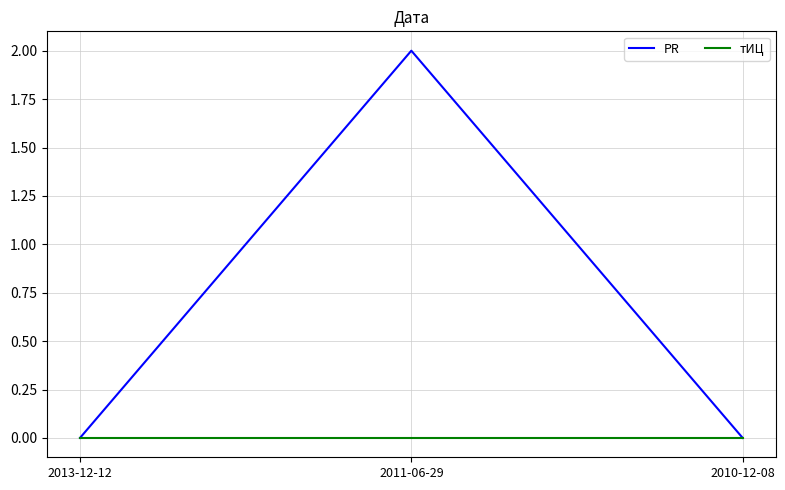

The value of PR at 2010-12-08 is 0. True or false?

True